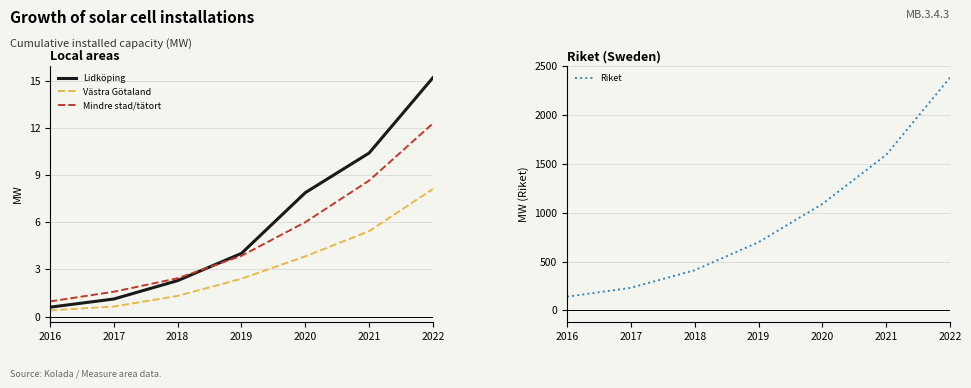

Rank the series by their maximum value, from lowest to highest.

Västra Götalands läns kommuner (ovägt m…, Mindre stad/tätort (ovägt medel), Lidköping, Riket